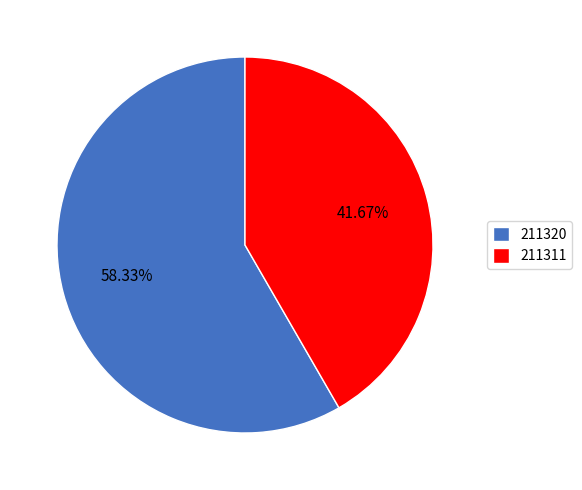

Between 211320 and 211311, which is larger?

211320